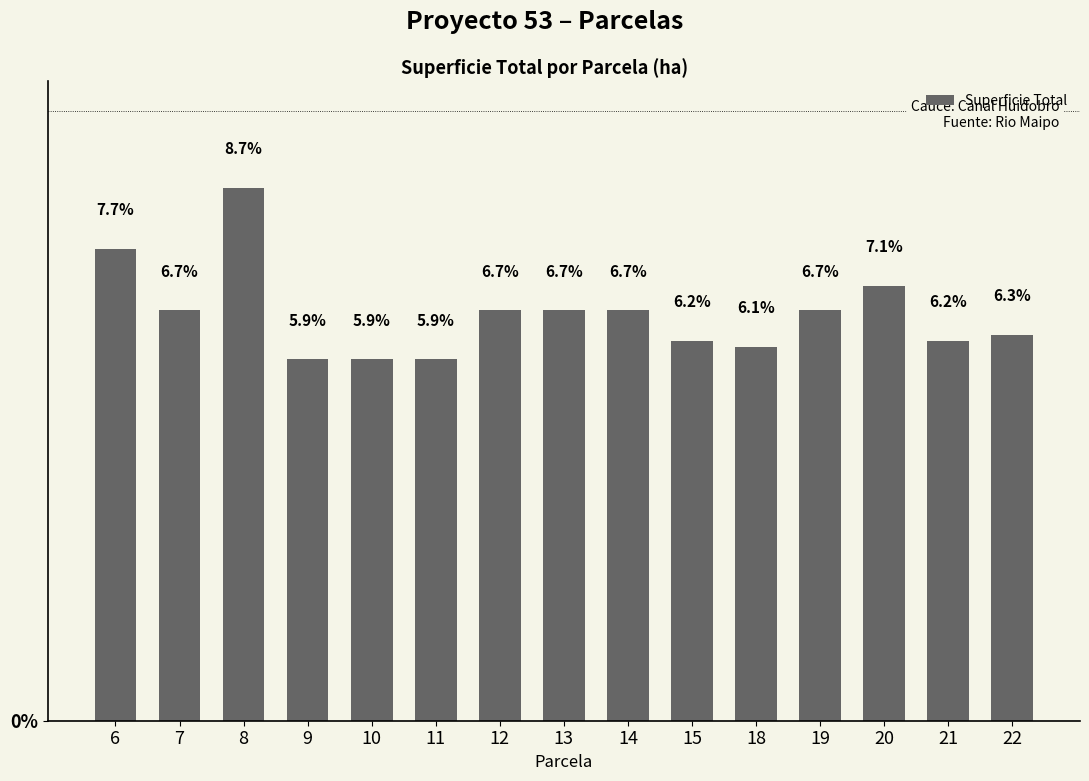

What is the sum of the values at 12 and 15?

13.0